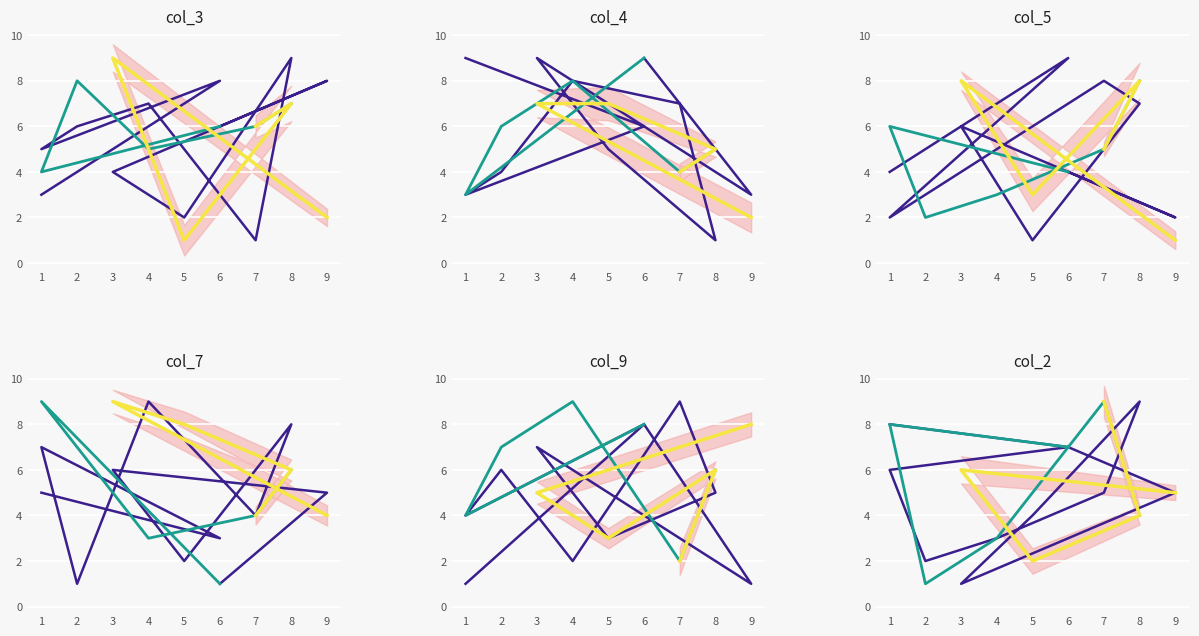

The col_3 series shows 2 at 3. True or false?

False